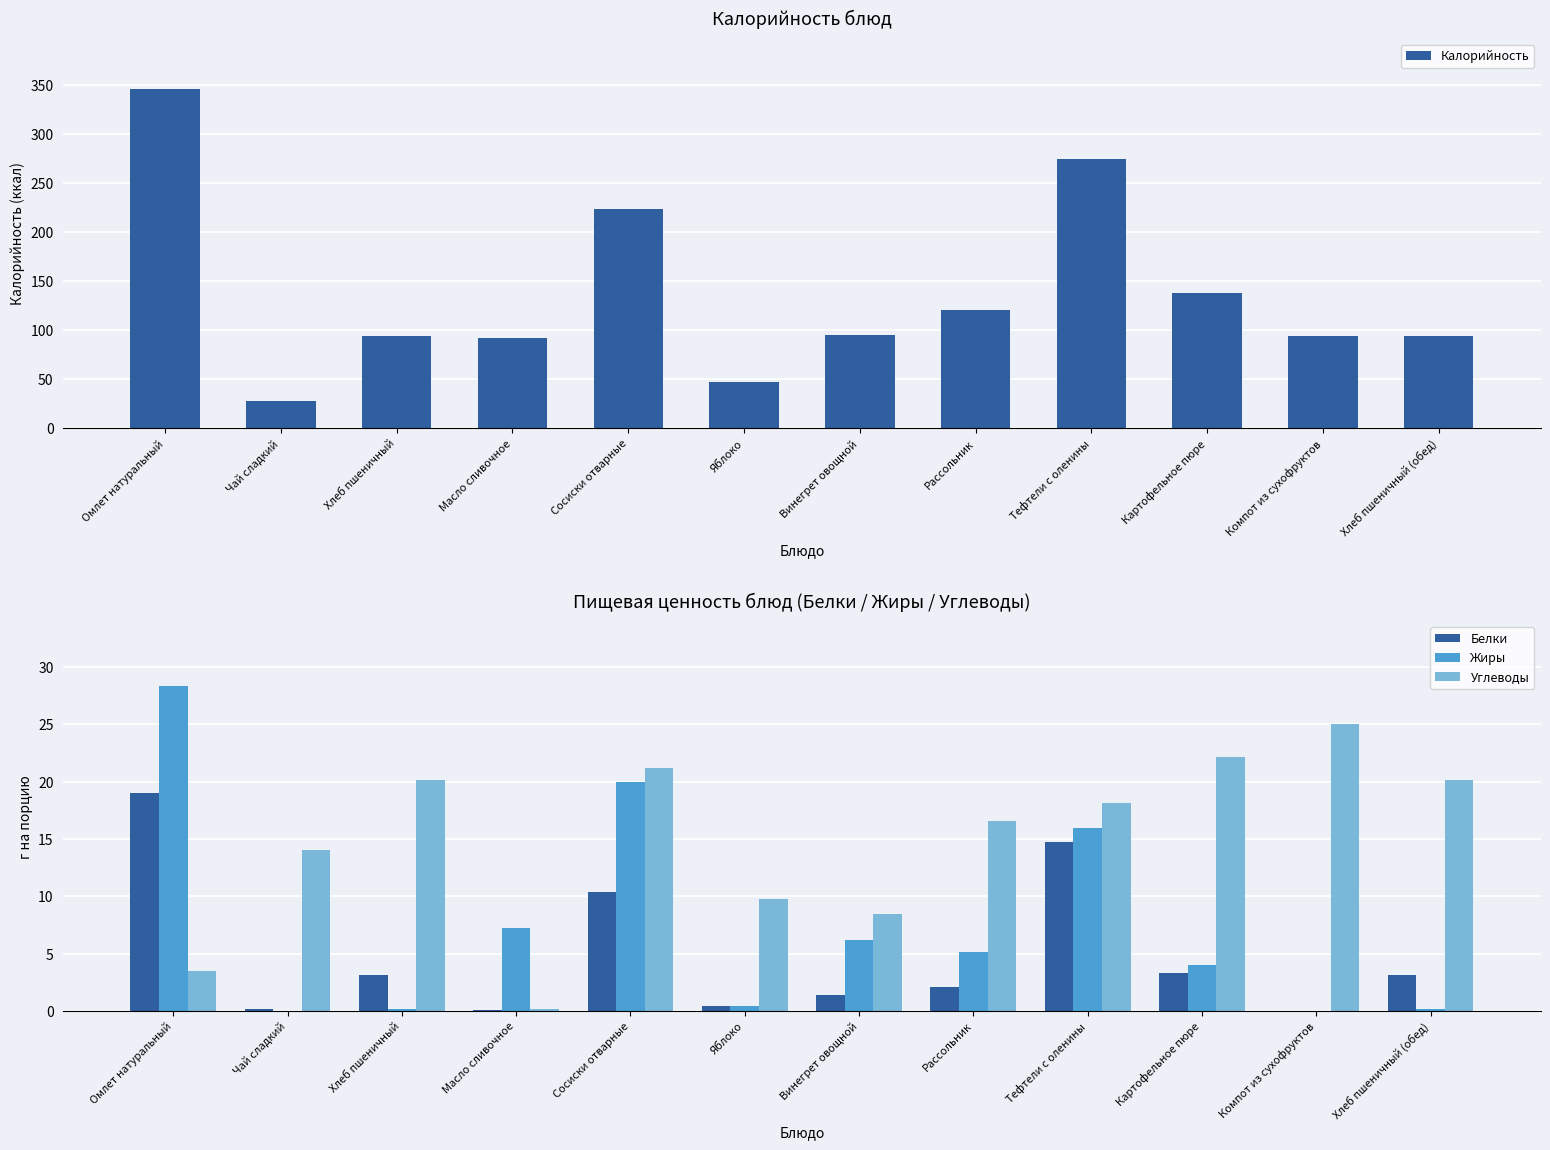

What is the label of the 2nd bar from the left?

Чай сладкий